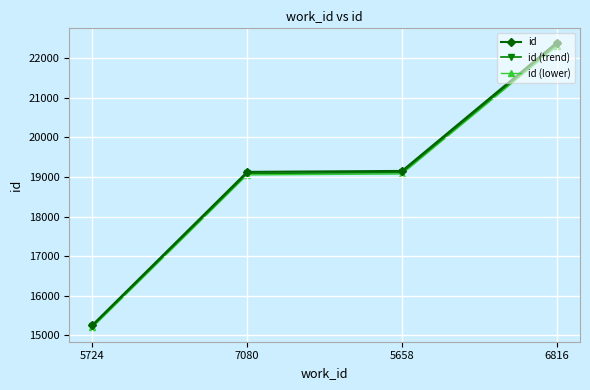

Which category has the highest value in the id series?

6816